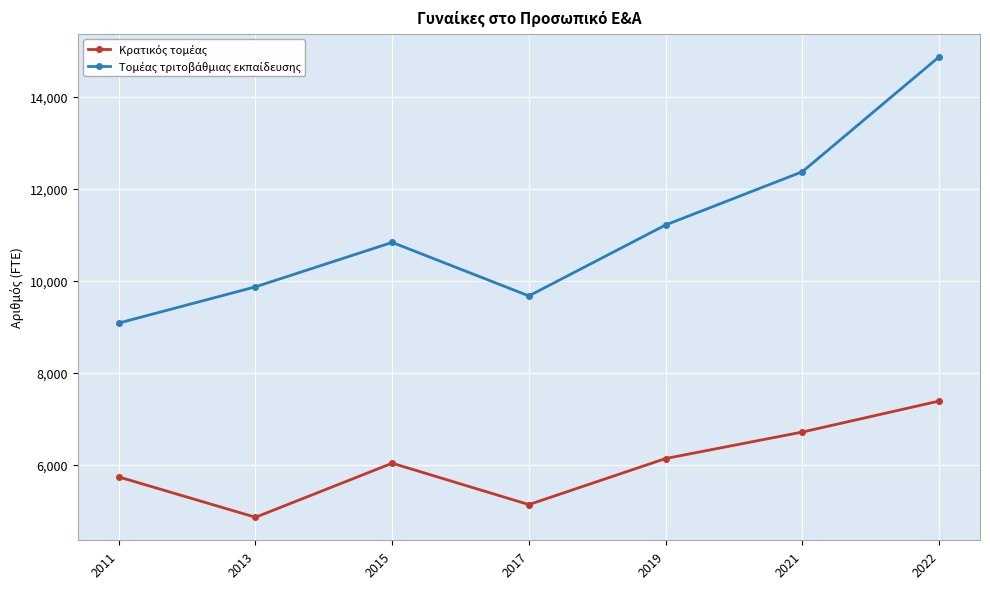

What is the difference between the highest and lowest values at 2013?

5012.0